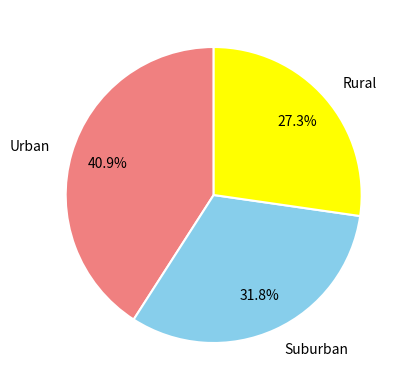

Which slice is the largest?

Urban